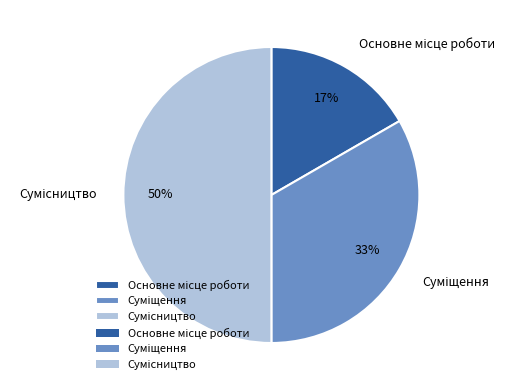

To the nearest percent, what is the average slice percentage?

33%